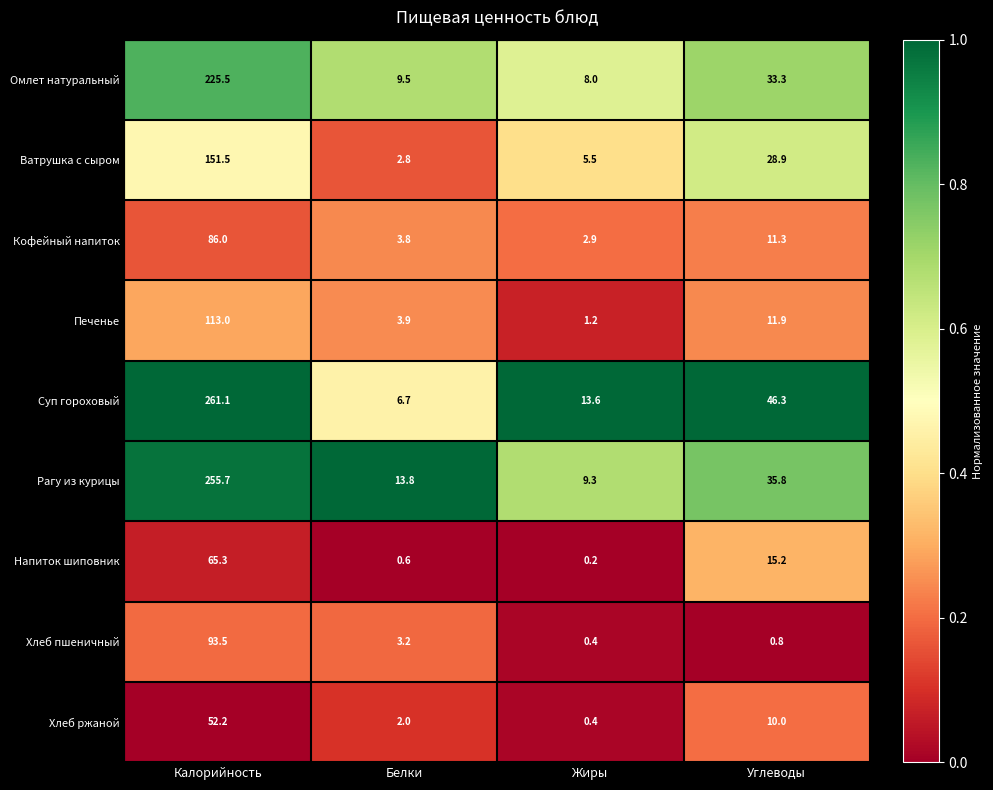

At which label does Печенье reach its minimum?

Жиры